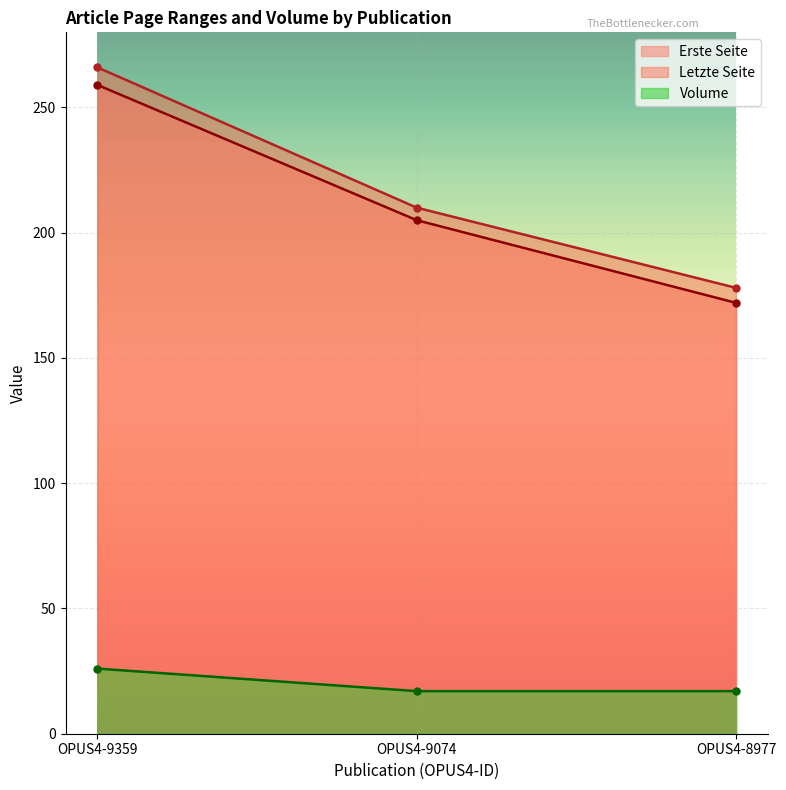

How many values in the Letzte Seite series are below 210?

1